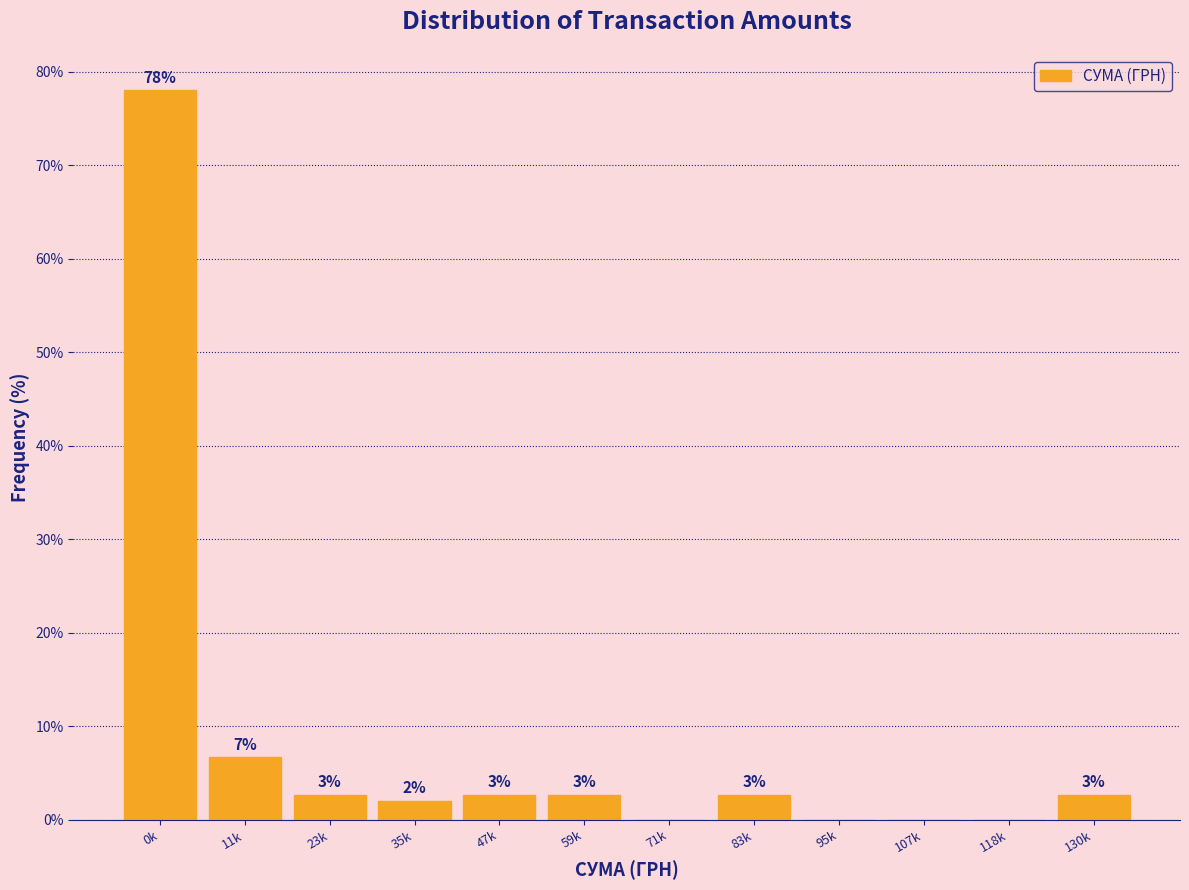

Are the bars horizontal?

No